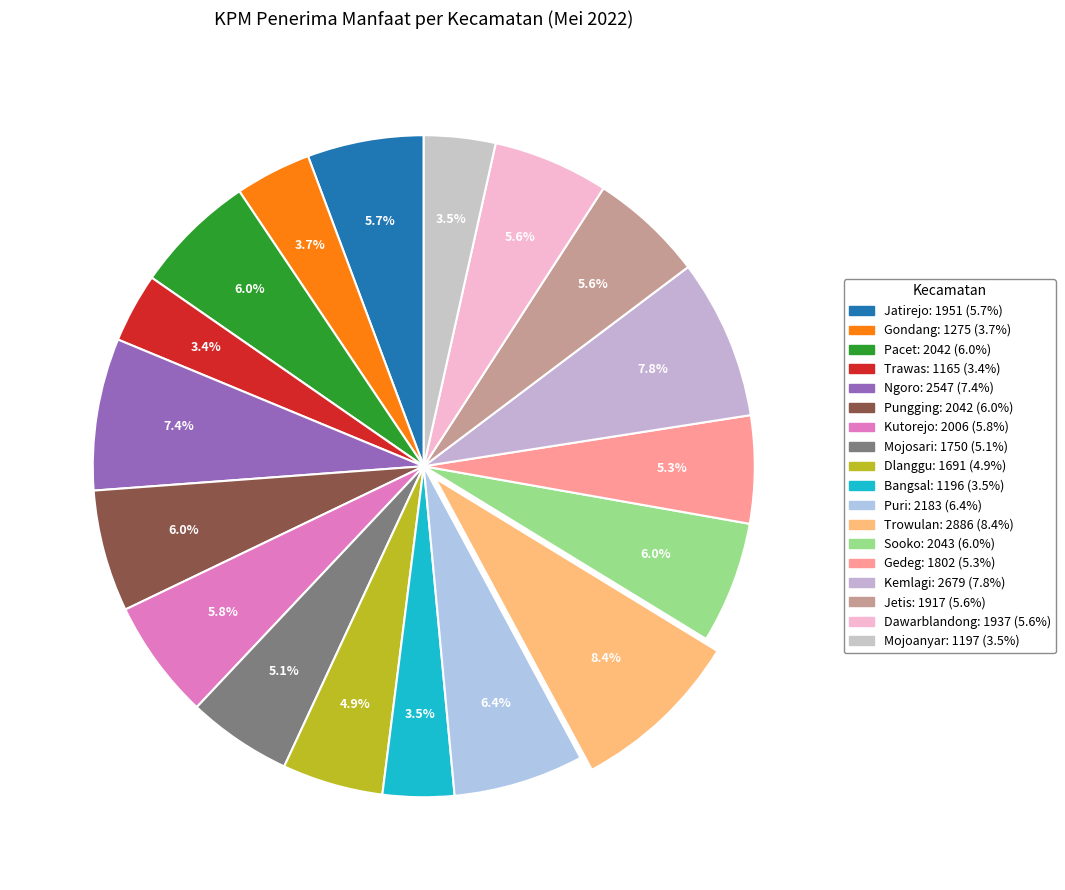

Is the sum of Mojoanyar and Pungging greater than half?

No